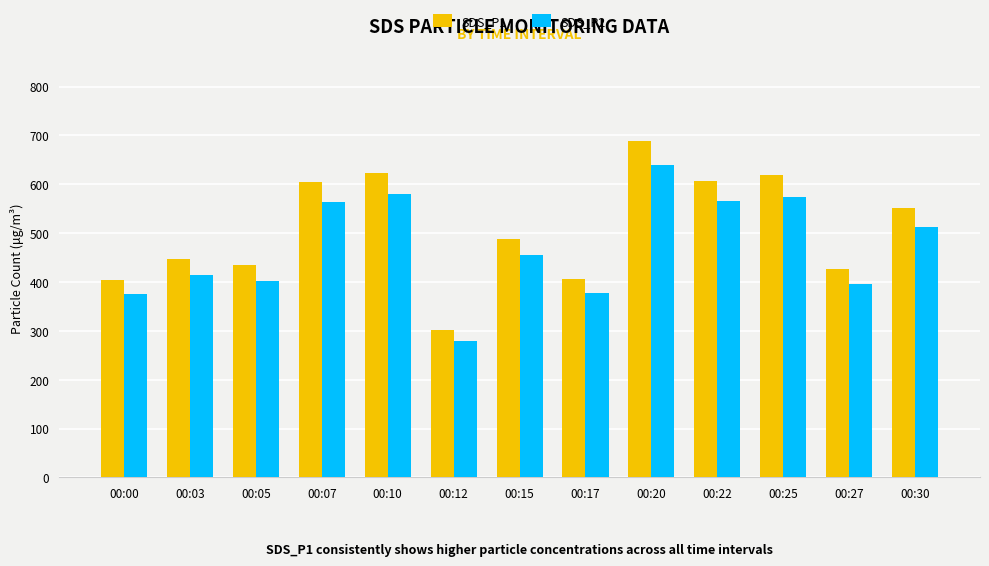

Which series has the largest total across all categories?

SDS_P1